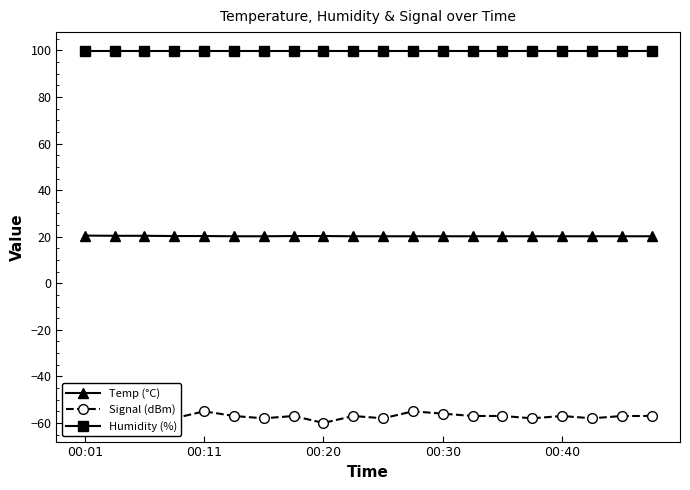

What is the value of the Humidity (%) point at the 4th from the left?

99.9